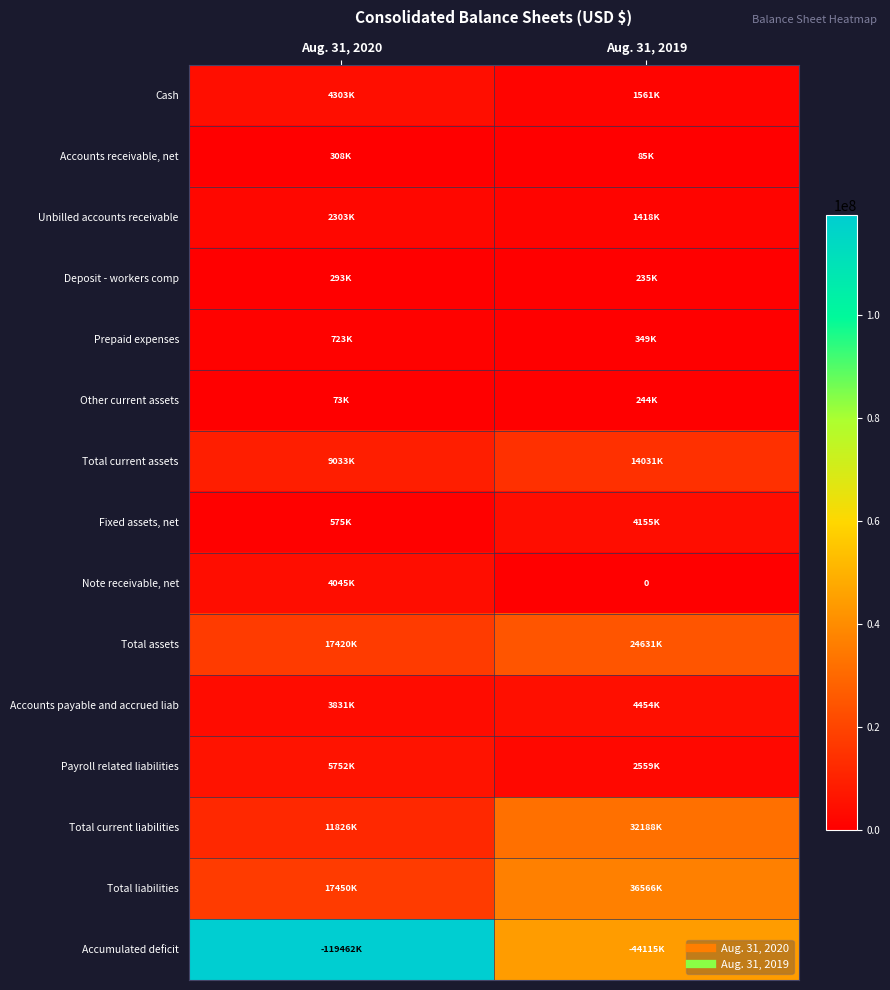

How many data points in Note receivable, net are less than 4045000?

1